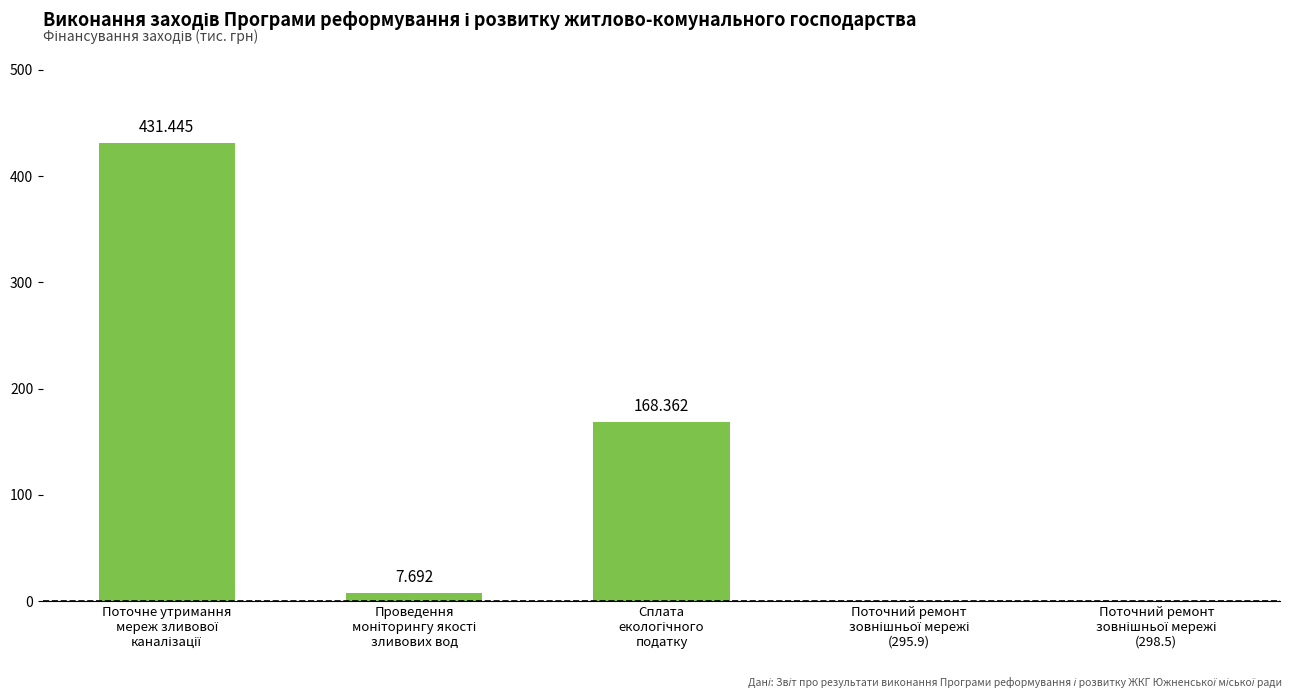

Approximately how many times larger is the value at Поточне утримання
мереж зливової
каналізації compared to Сплата
екологічного
податку?

2.6